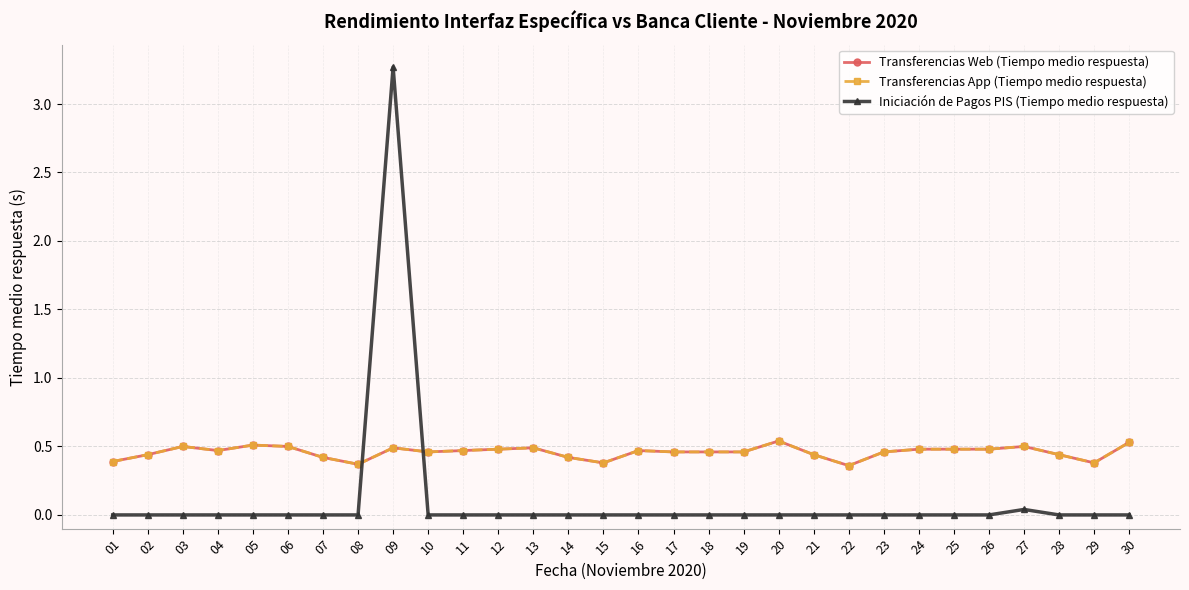

Is this an area chart (filled region under the line)?

No